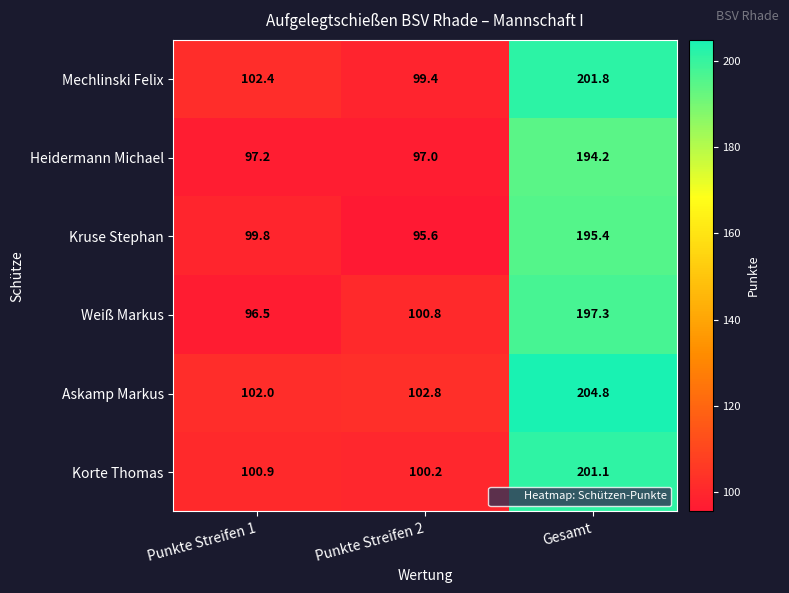

What is the sum of all Askamp Markus values?

409.6